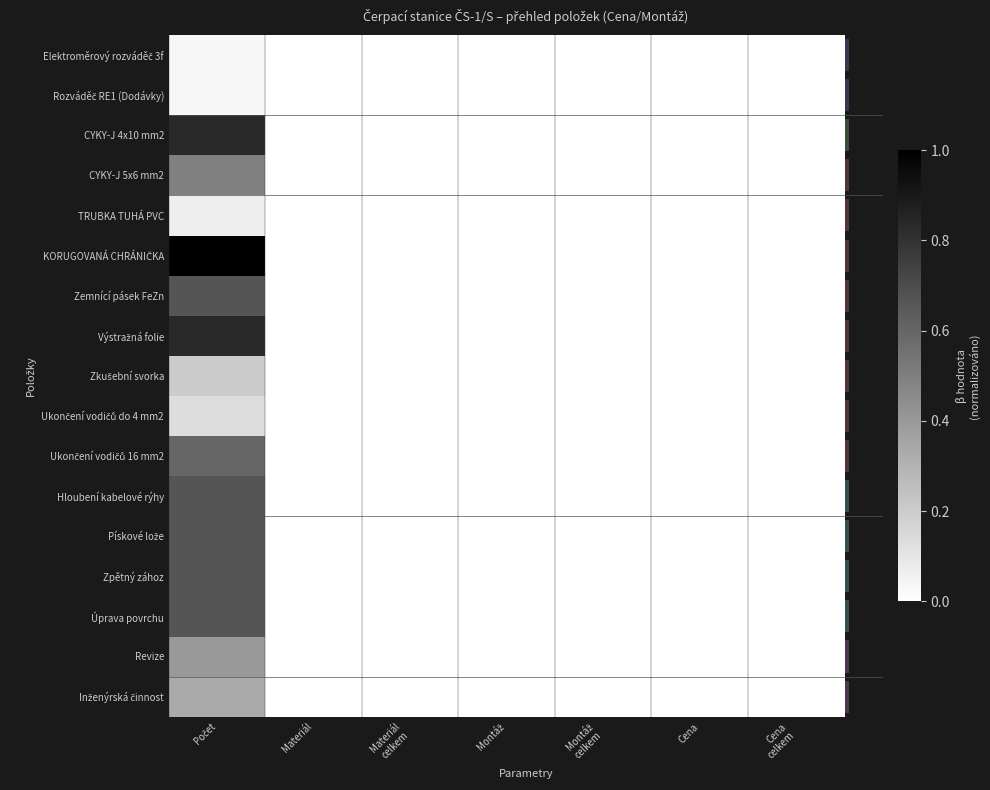

List the series in order of their peak value, lowest first.

Elektroměrový rozváděč 3f, Rozváděč RE1 (Dodávky), TRUBKA TUHÁ PVC, Ukončení vodičů do 4 mm2, Zkušební svorka, Inženýrská činnost, Revize, CYKY-J 5x6 mm2, Ukončení vodičů 16 mm2, Zemnící pásek FeZn, Hloubení kabelové rýhy, Pískové lože, Zpětný zához, Úprava povrchu, CYKY-J 4x10 mm2, Výstražná folie, KORUGOVANÁ CHRÁNIČKA